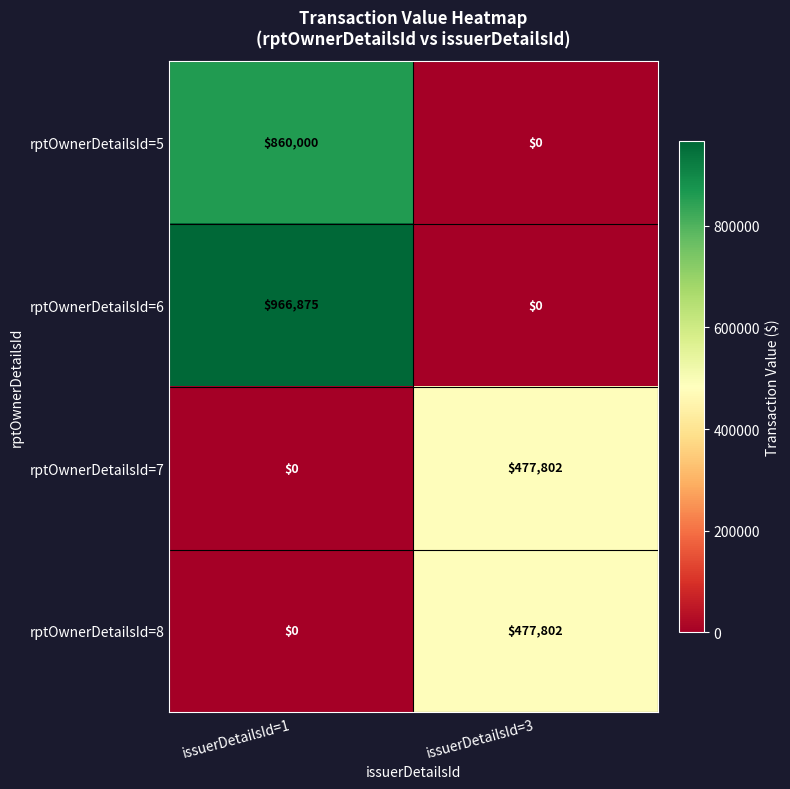

At how many categories does at least one series exceed 723444?

1